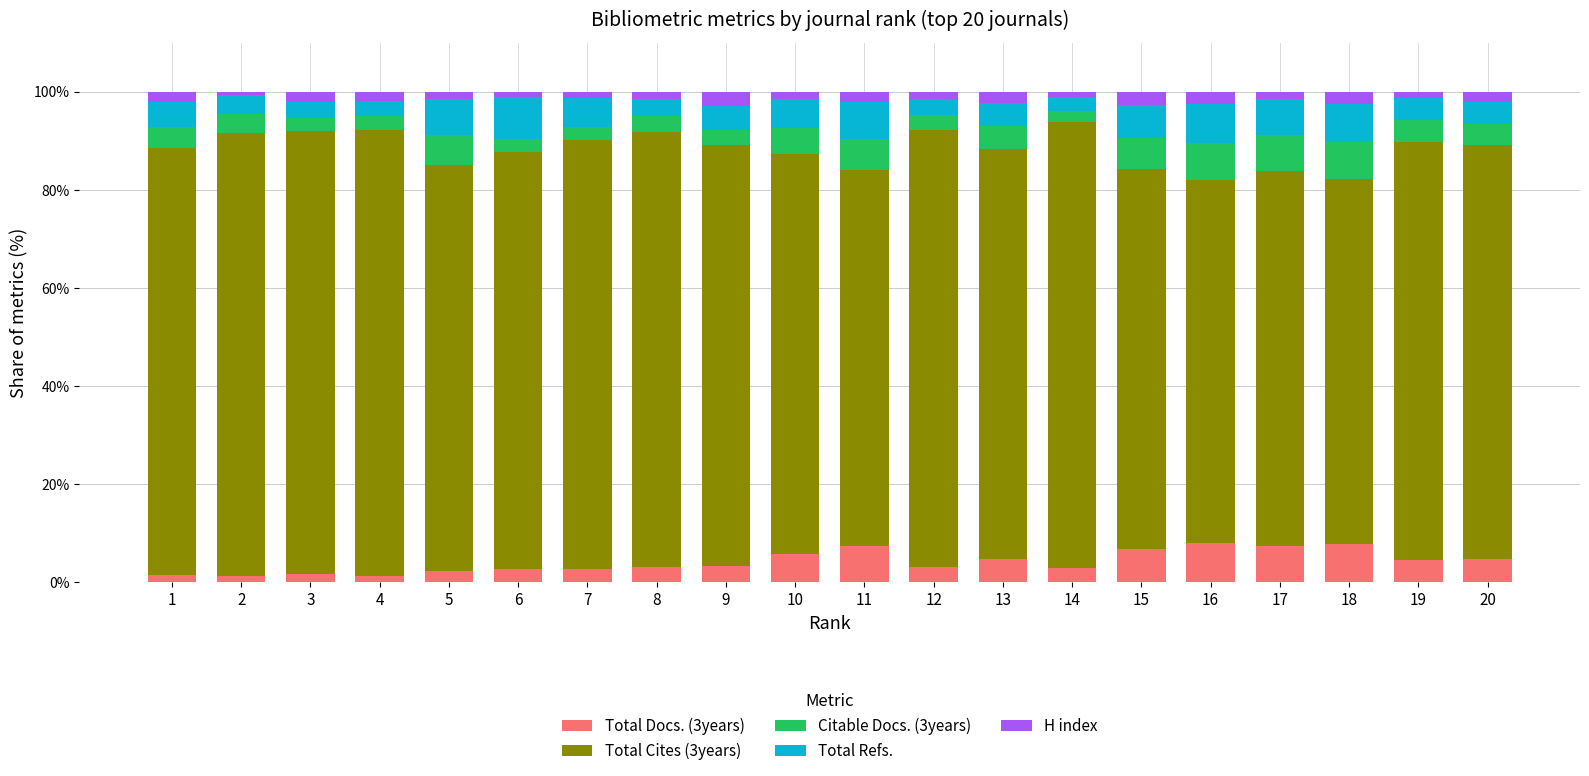

What is the total value across all series at 3?

100.0